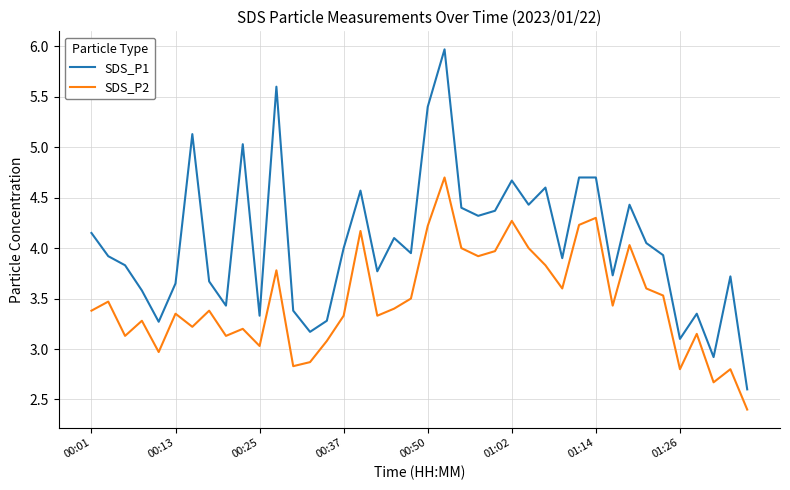

What is the sum of all SDS_P2 values?

139.3